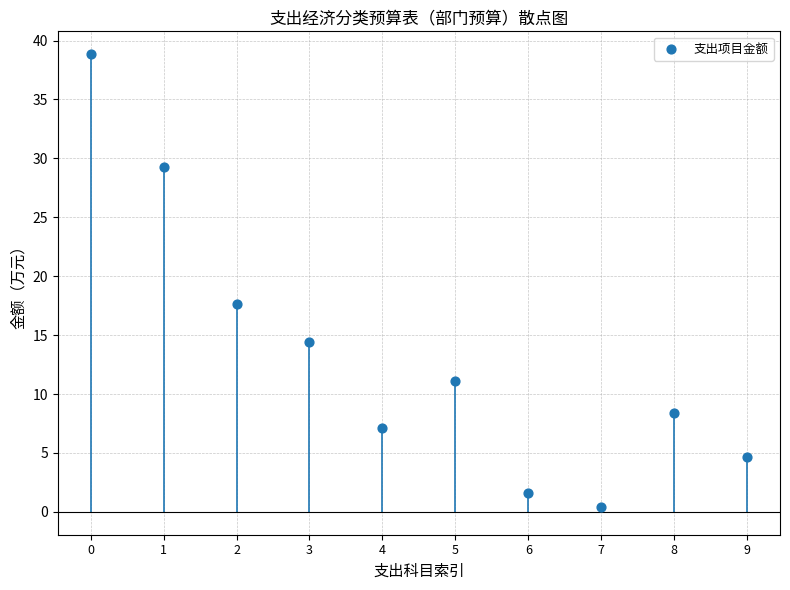

What is the range of Y values (max minus min)?

38.4